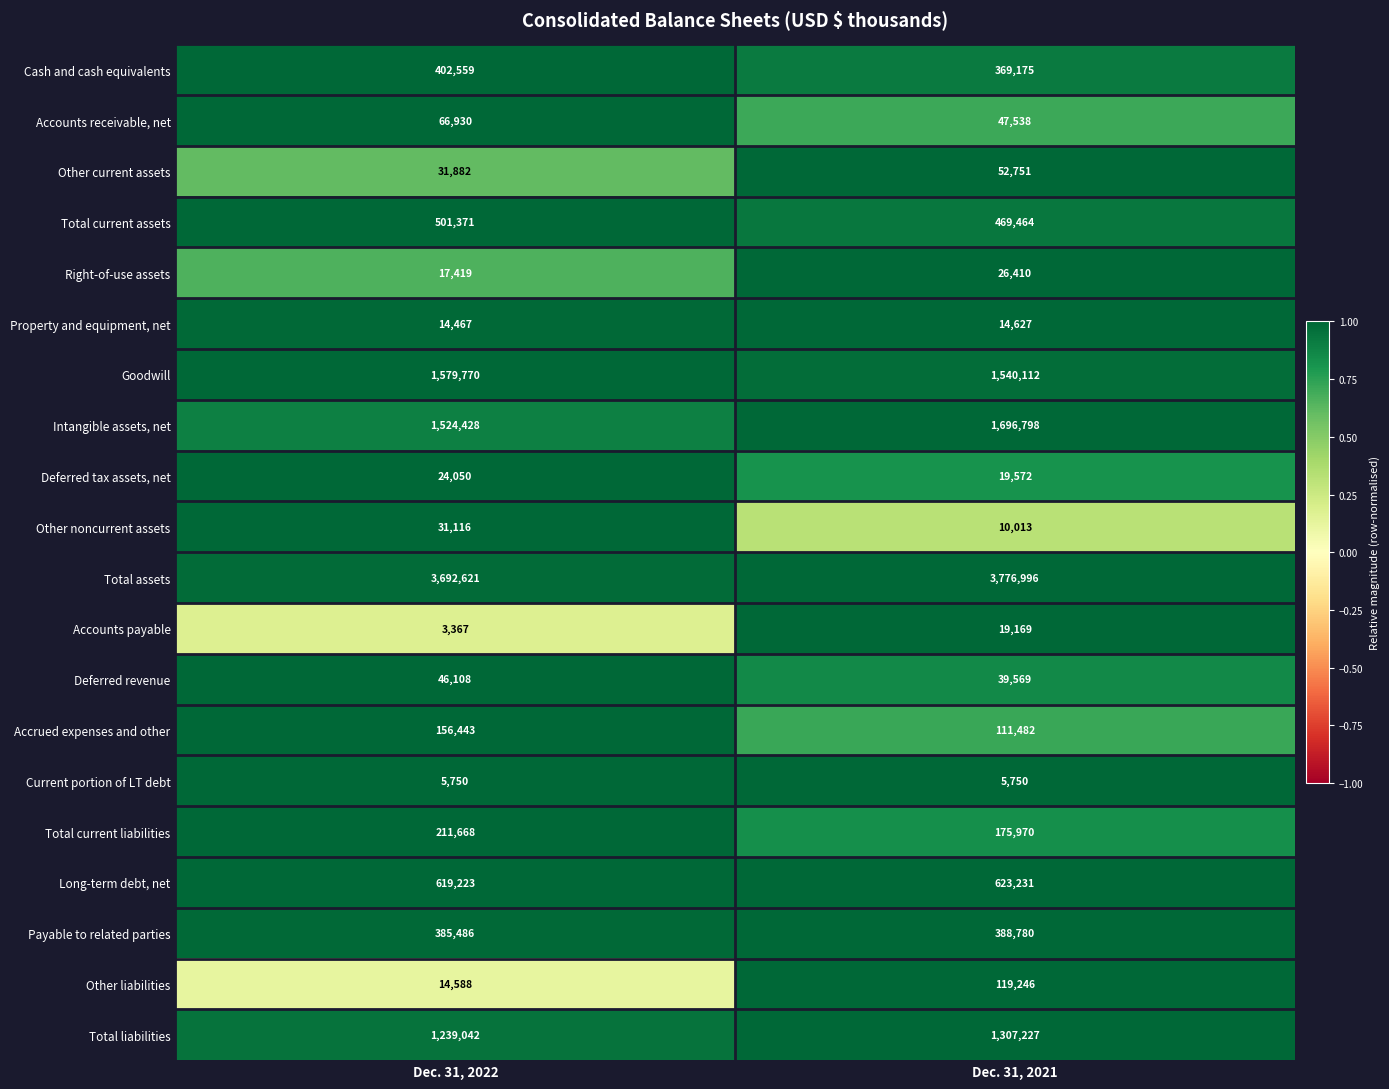

What is the greatest value displayed?

3776996